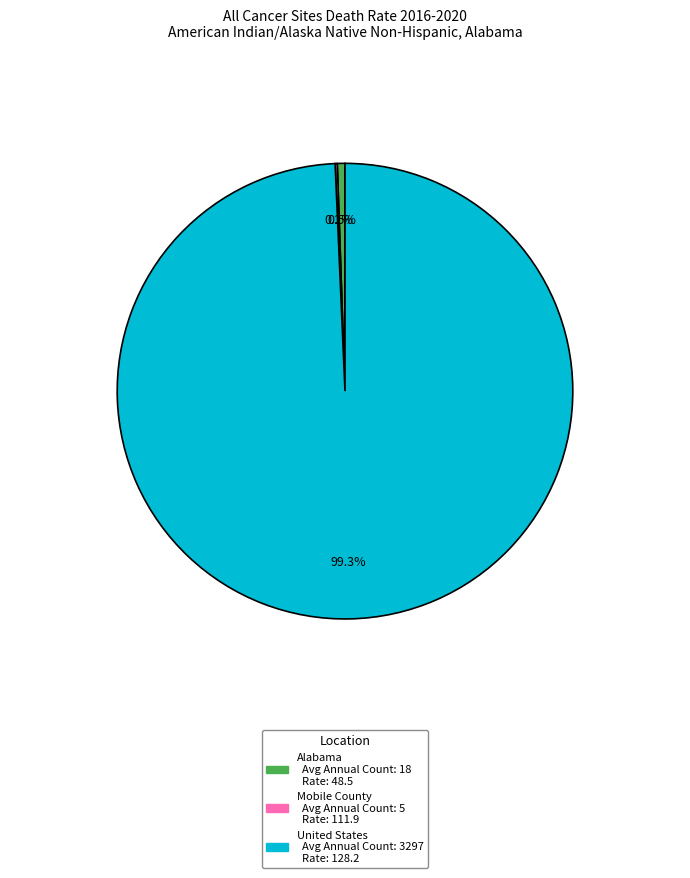

Which slice represents more than half of the pie?

United States